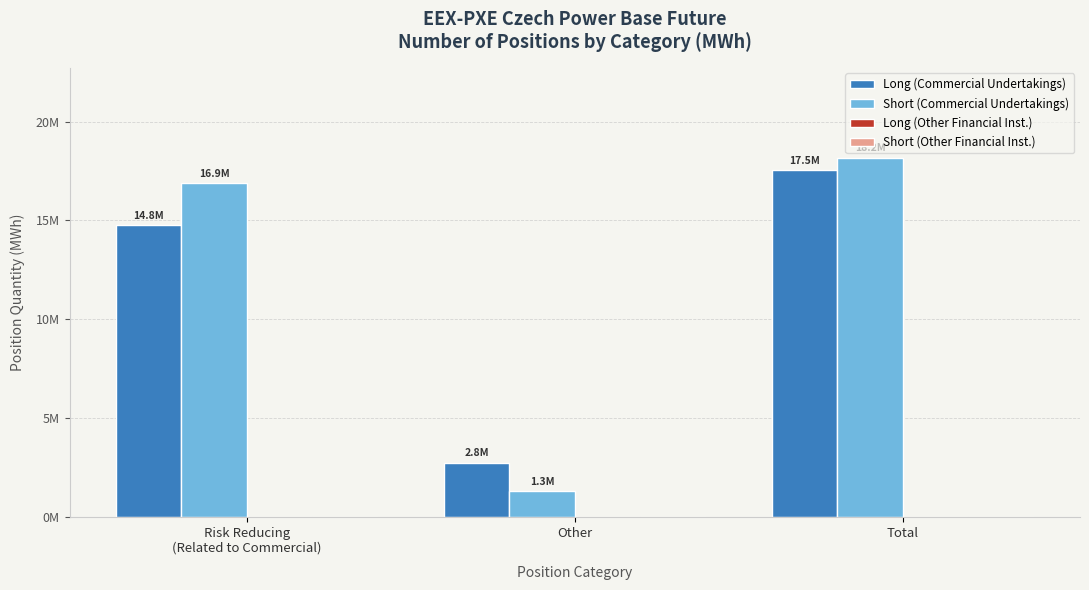

What is the greatest value displayed?

18181386